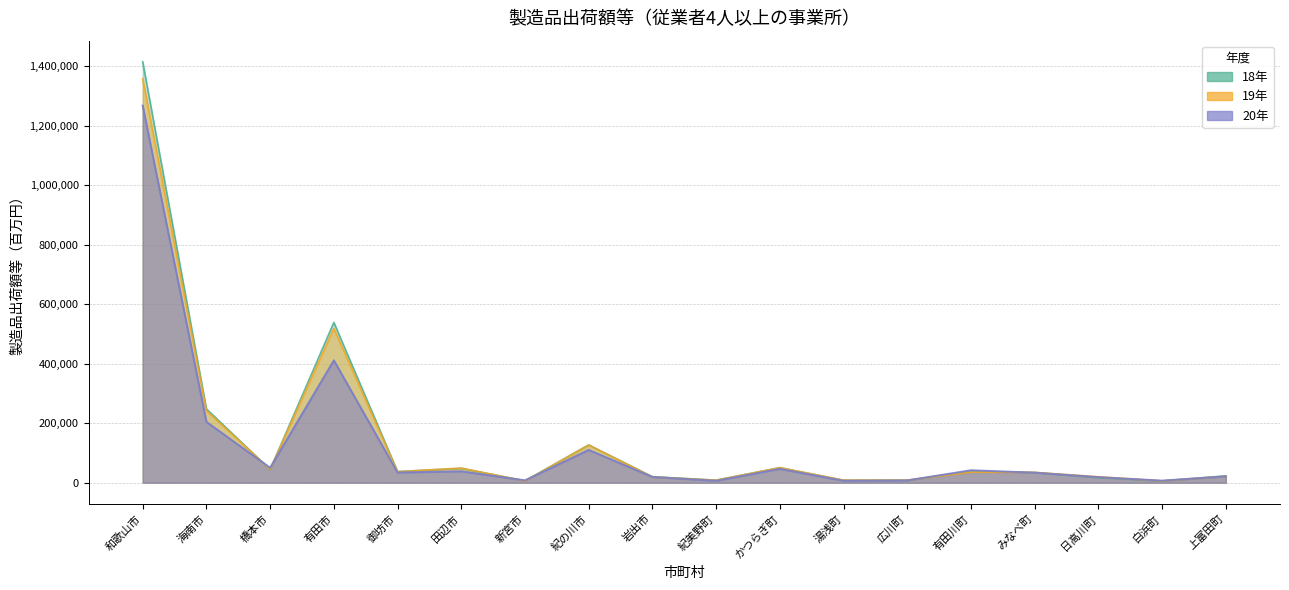

What is the difference between the highest and lowest values at 紀美野町?

2032.3